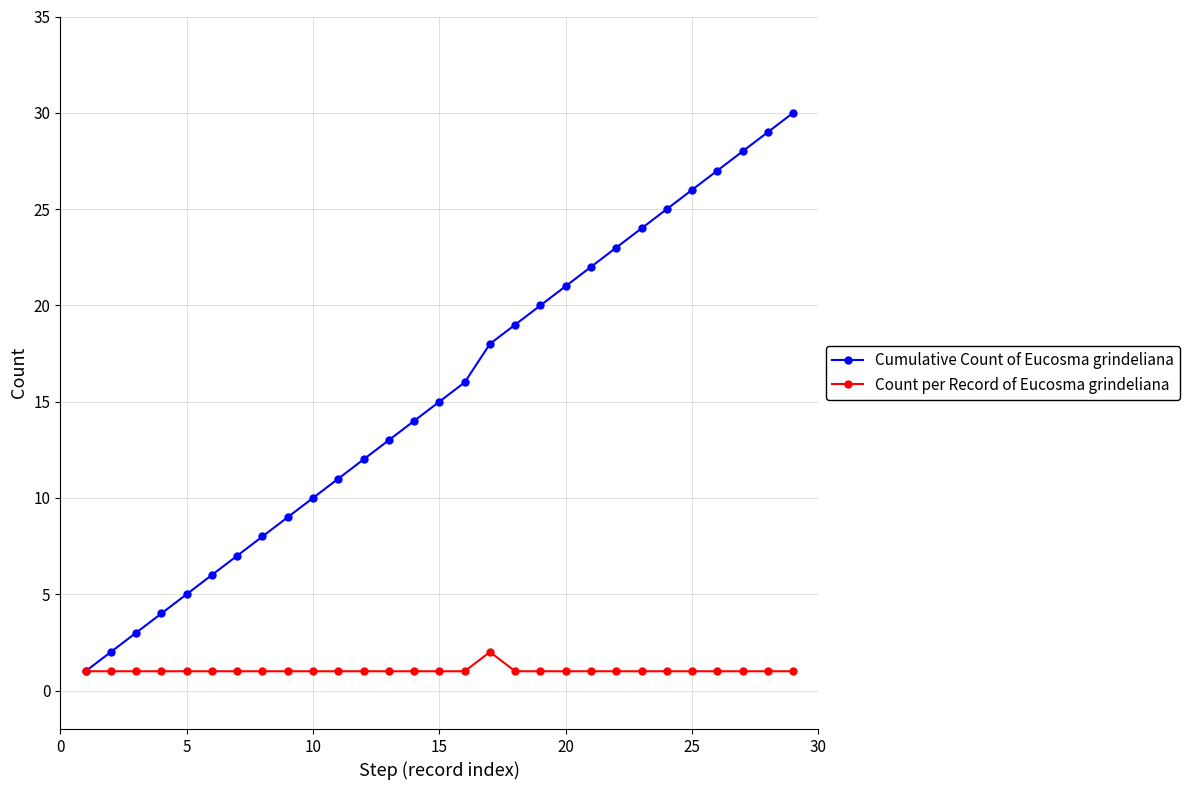

Which series has the largest total across all categories?

Cumulative Count of Eucosma grindeliana